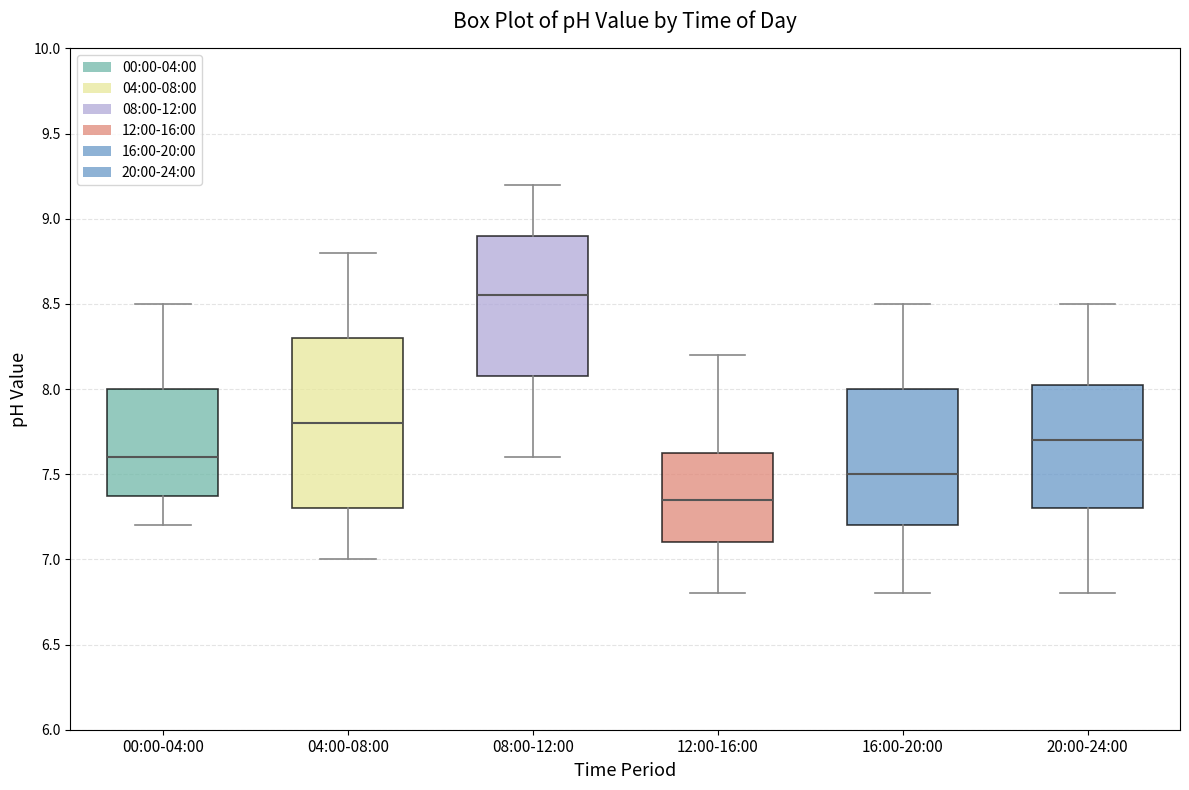

Where is the upper edge of the box for 12:00-16:00 on the y-axis? The values are not printed on the chart, so give them approximately, as read against the axis.

7.65